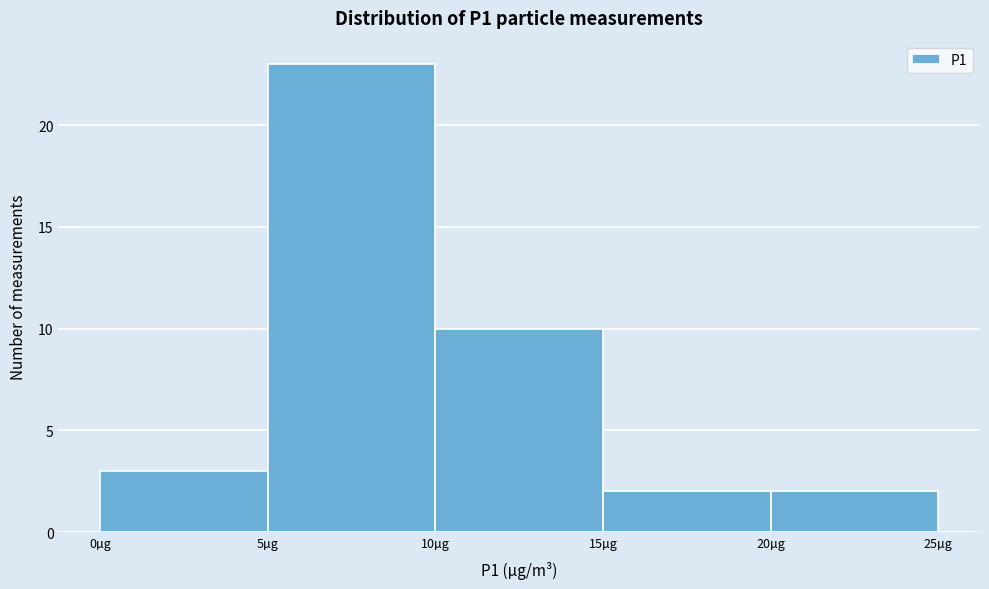

Which range on the x-axis has the tallest bar?

5 to 10